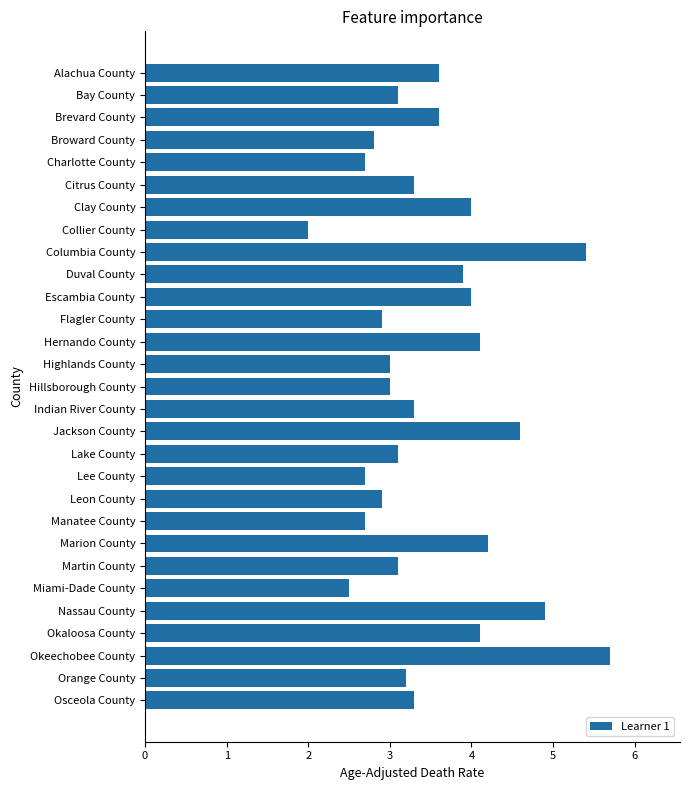

Reading top to bottom, what are all the values shown in this chart?

3.6	3.1	3.6	2.8	2.7	3.3	4.0	2.0	5.4	3.9	4.0	2.9	4.1	3.0	3.0	3.3	4.6	3.1	2.7	2.9	2.7	4.2	3.1	2.5	4.9	4.1	5.7	3.2	3.3